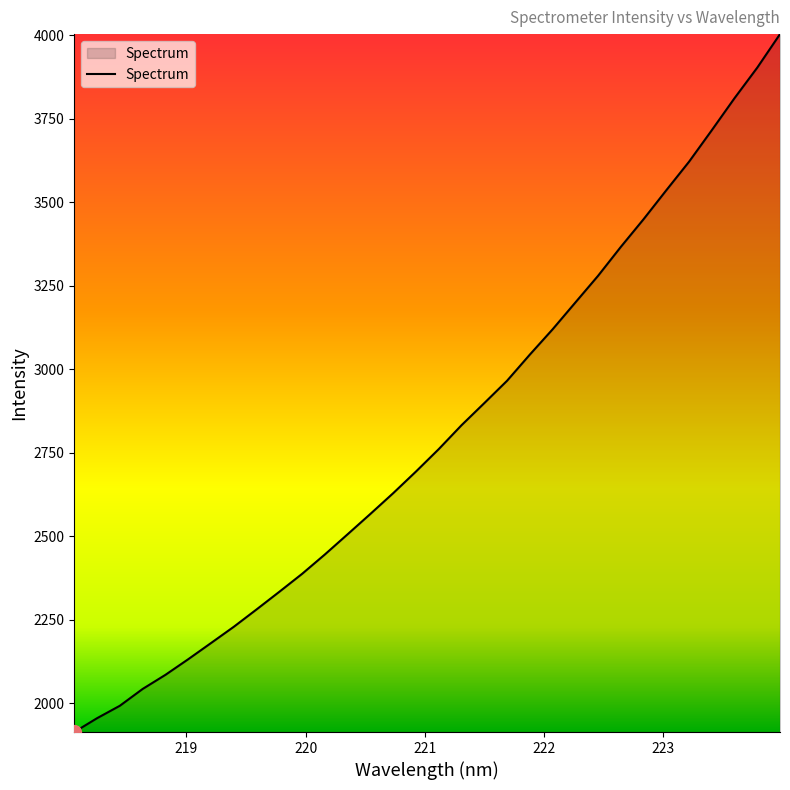

What is the minimum value shown in the chart?

1914.0